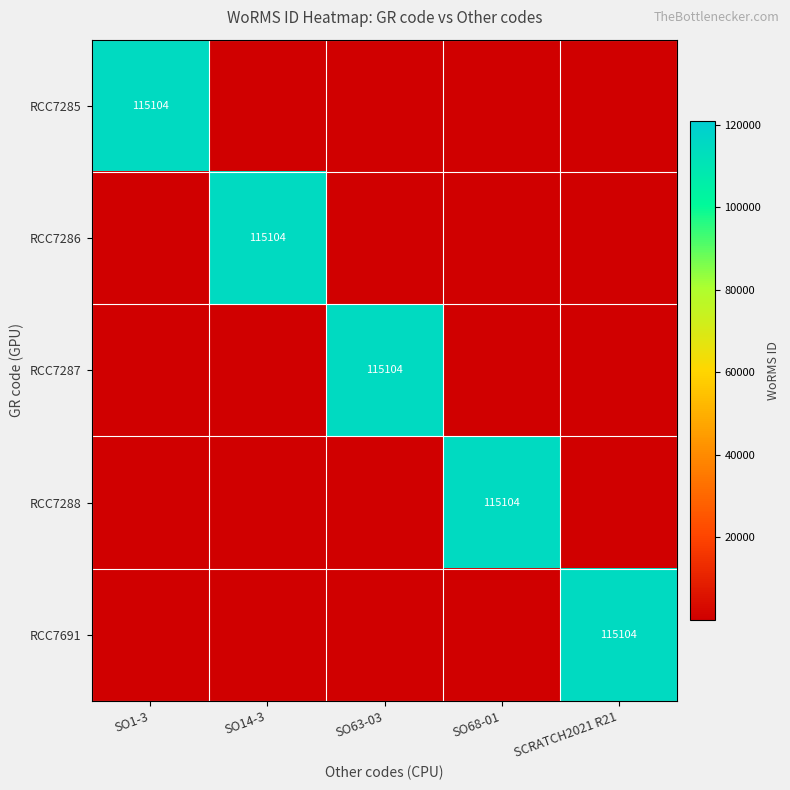

The value of RCC7286 at SO14-3 is 51870. True or false?

False